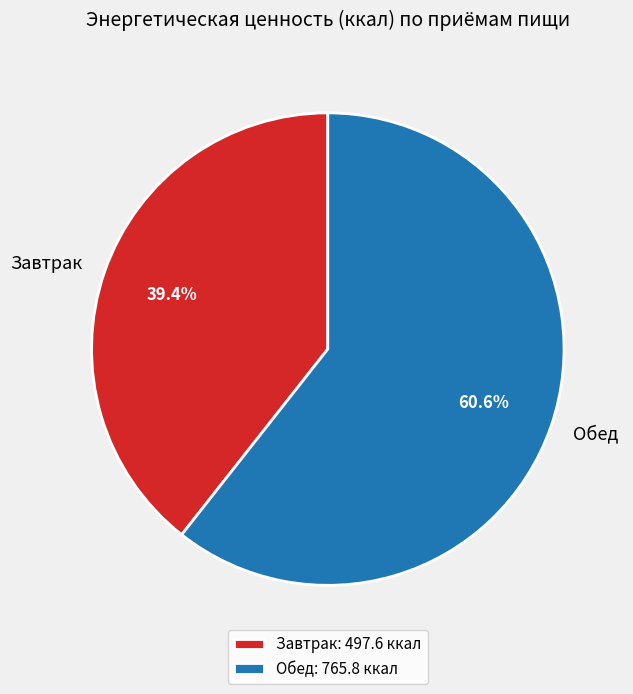

Is there a majority slice in this chart?

Yes